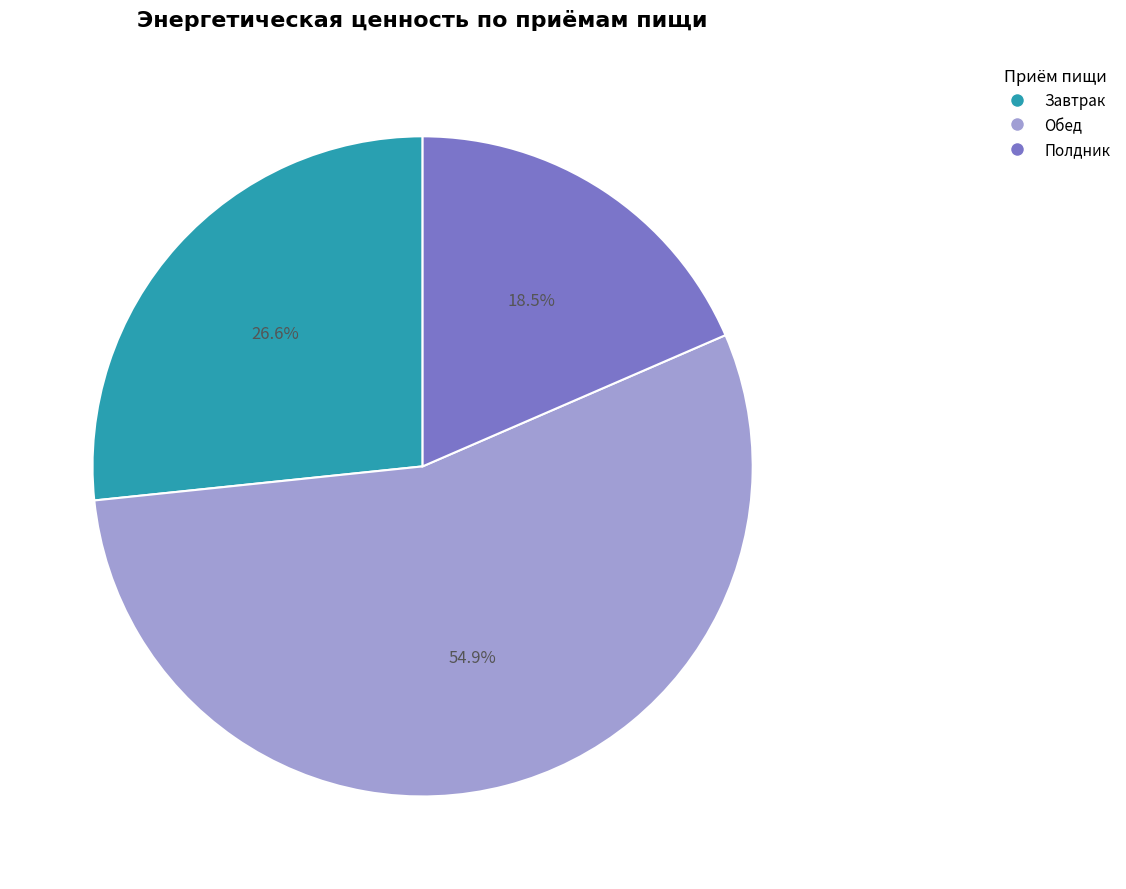

Is it true that Обед is 55% of the pie?

True